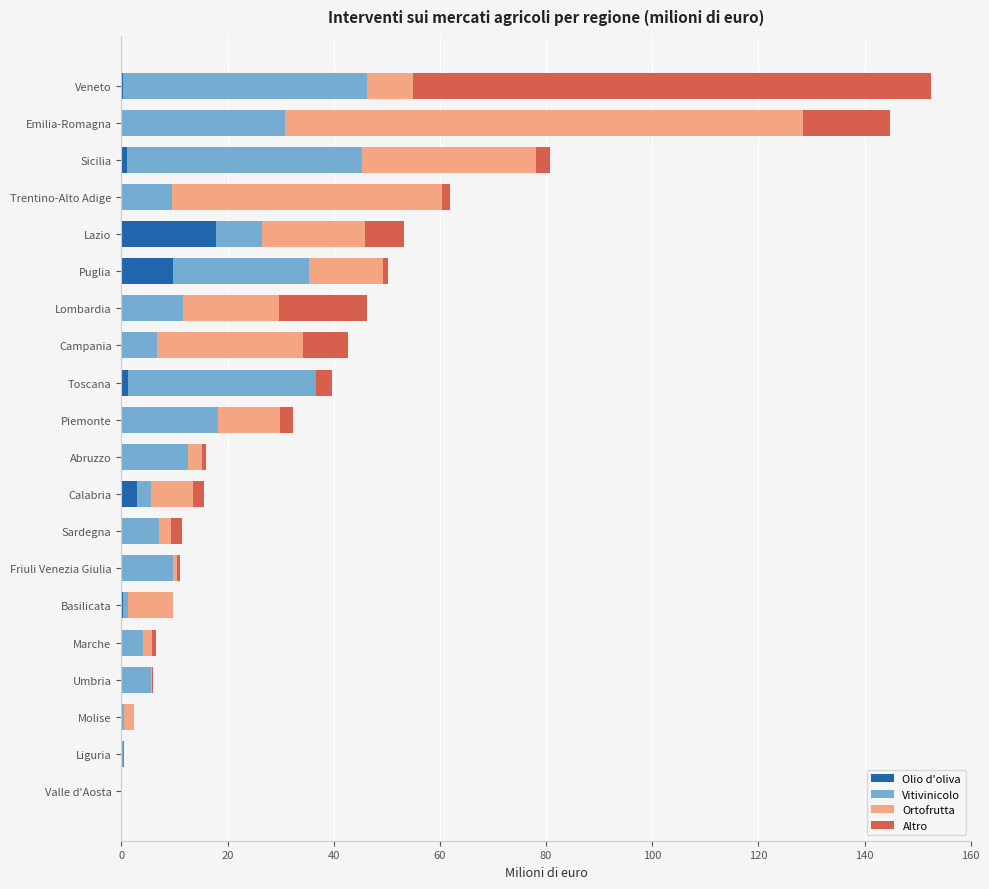

Is it true that Olio d'oliva equals 0.0 at Piemonte?

True